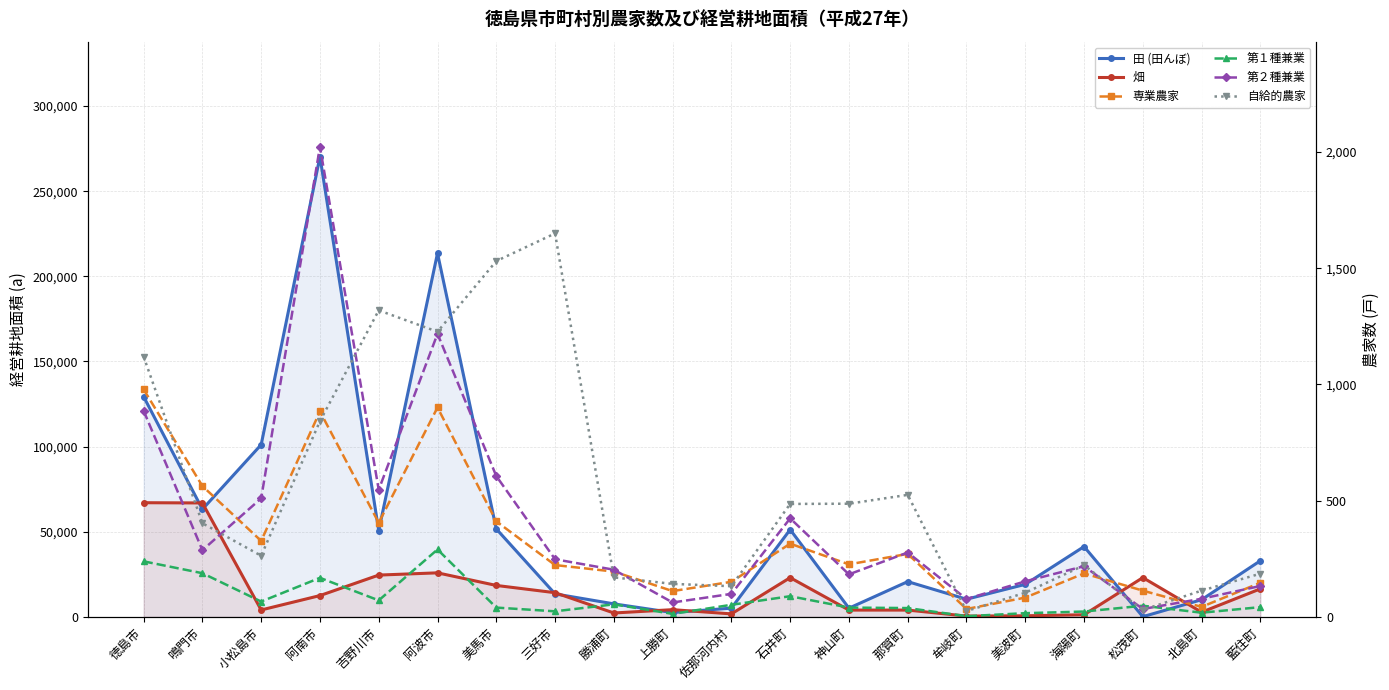

What is the label of the 9th point from the left?

勝浦町